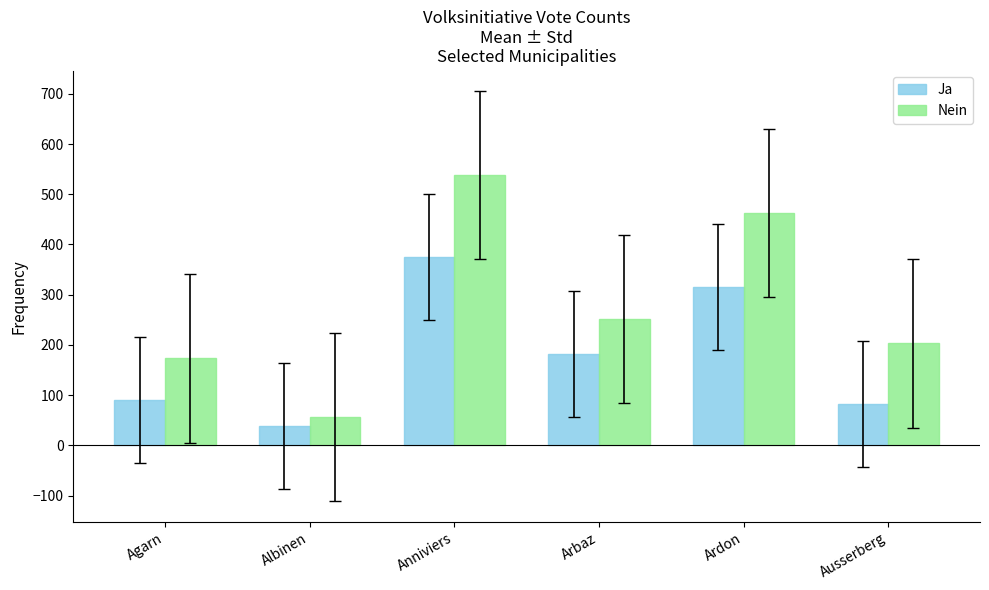

Reading left to right, transcribe all the data shown in this chart.

Ja: Agarn=90	Albinen=39	Anniviers=376	Arbaz=182	Ardon=316	Ausserberg=82
Nein: Agarn=173	Albinen=56	Anniviers=538	Arbaz=251	Ardon=463	Ausserberg=203